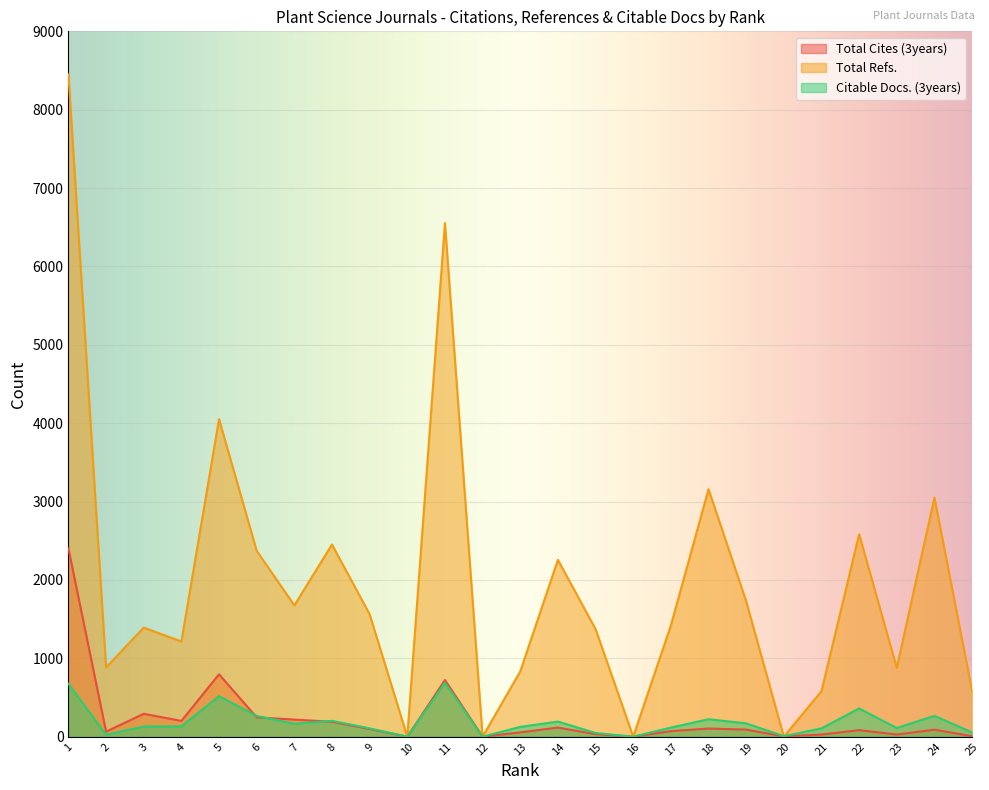

At 7, list the series in order from largest to smallest.

Total Refs., Total Cites (3years), Citable Docs. (3years)